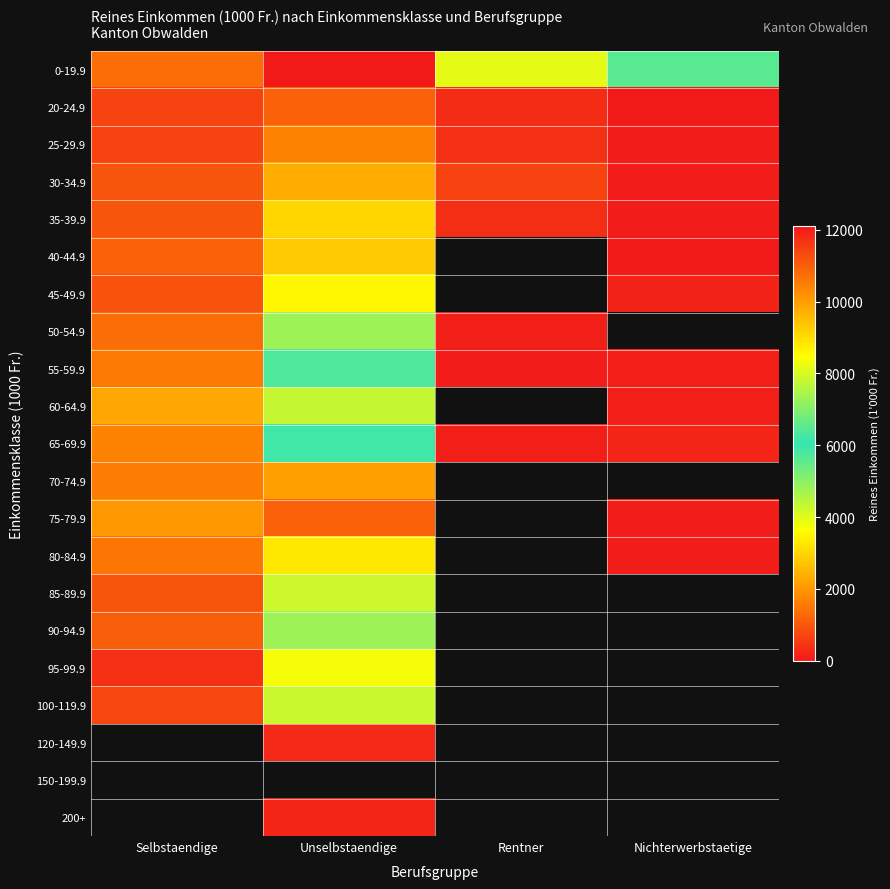

Between Unselbstaendige and Rentner, which series saw the biggest shift?

0-19.9